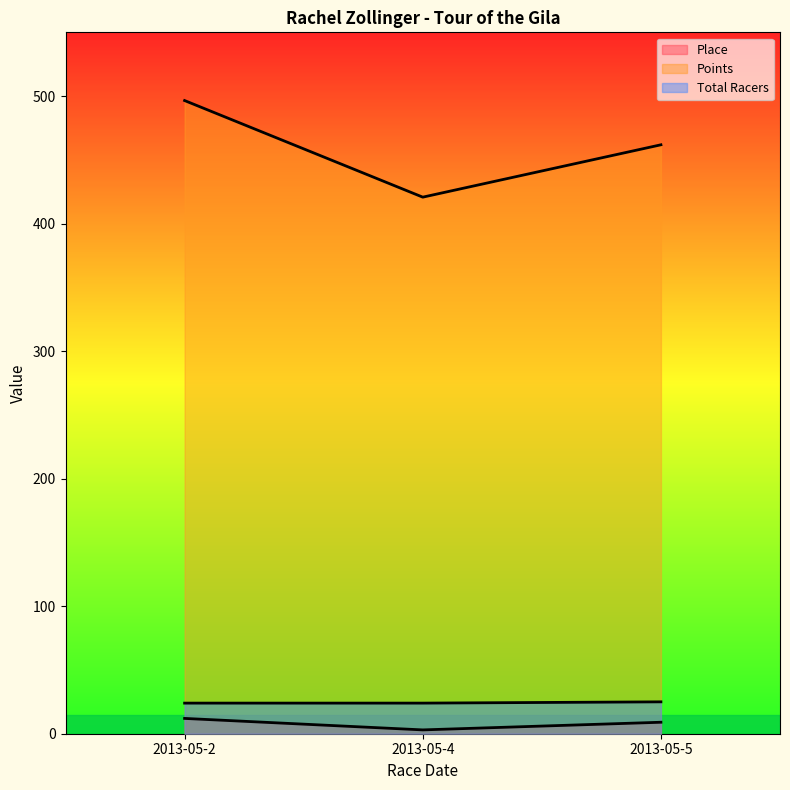

The Total Racers series shows 42.0 at 2013-05-4. True or false?

False